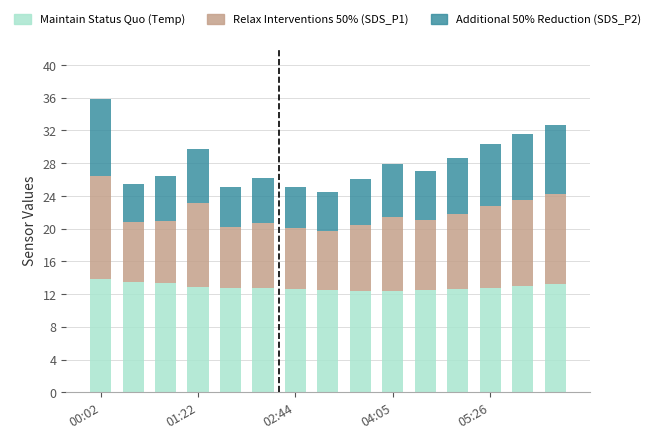

What is the sum of all Maintain Status Quo (Temp) values?

193.0